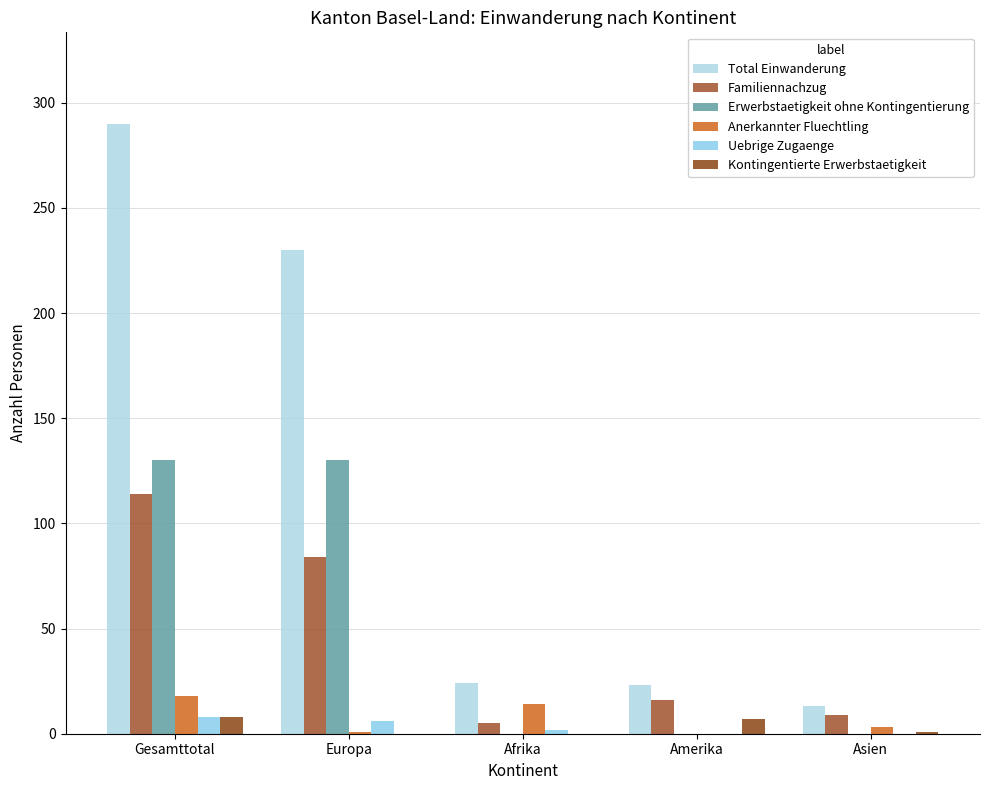

What is the difference between the Kontingentierte Erwerbstaetigkeit values at Afrika and Amerika?

7